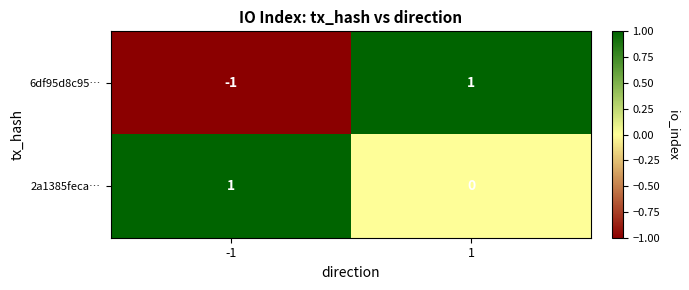

Is it true that 6df95d8c95… equals -1 at -1?

True